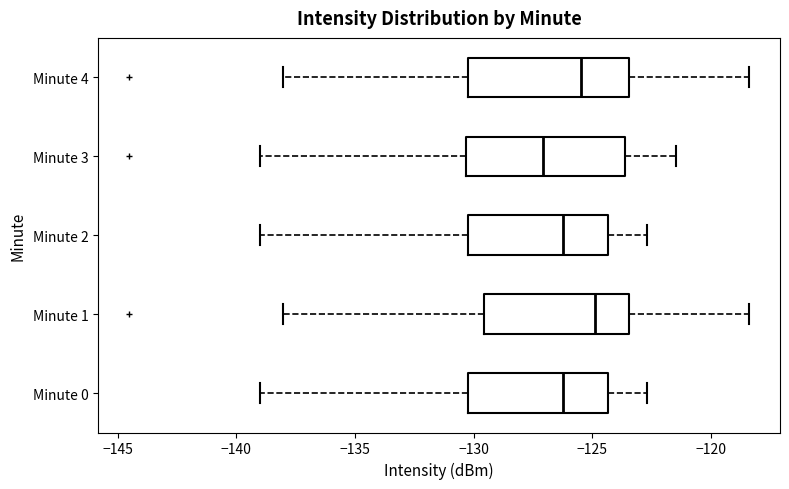

Reading bottom to top, read every box against the x-axis: the position of its median line, the range the box covers, and the ends of its whiskers. The values are not printed on the chart, so give them approximately, as read against the axis.

Minute 0: median -126.0, box -130.0 to -124.5, whiskers -139.0 to -122.5
Minute 1: median -125.0, box -129.5 to -123.5, whiskers -138.0 to -118.5
Minute 2: median -126.0, box -130.0 to -124.5, whiskers -139.0 to -122.5
Minute 3: median -127.0, box -130.5 to -123.5, whiskers -139.0 to -121.5
Minute 4: median -125.5, box -130.0 to -123.5, whiskers -138.0 to -118.5